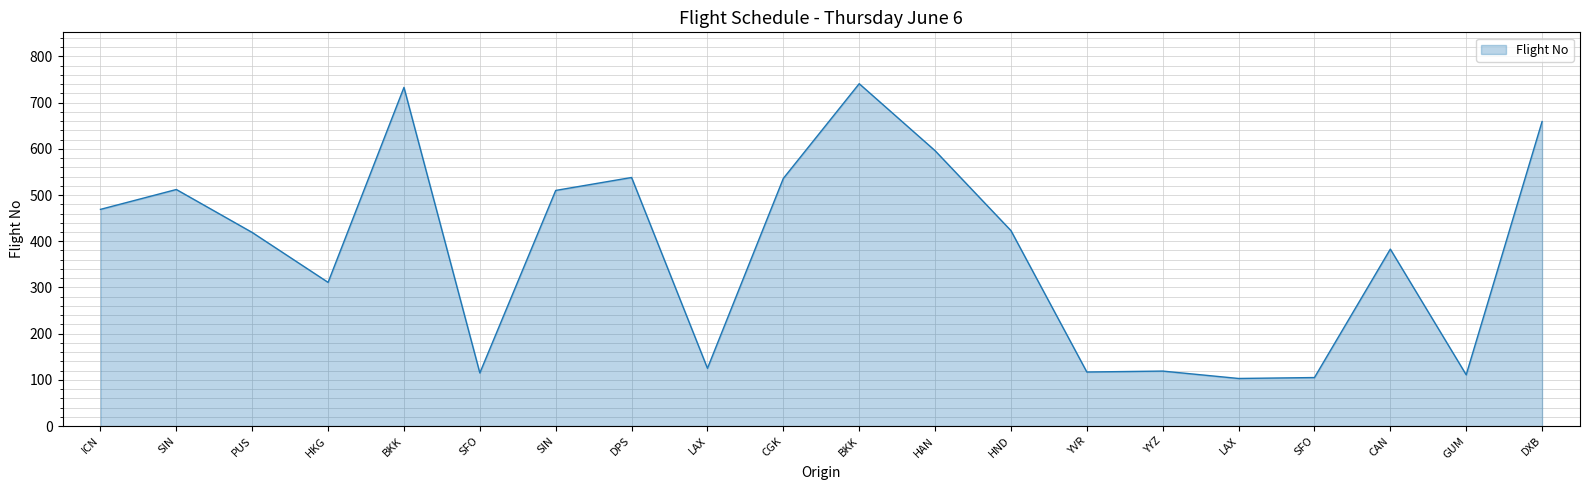

Count the number of data series in this chart.

1